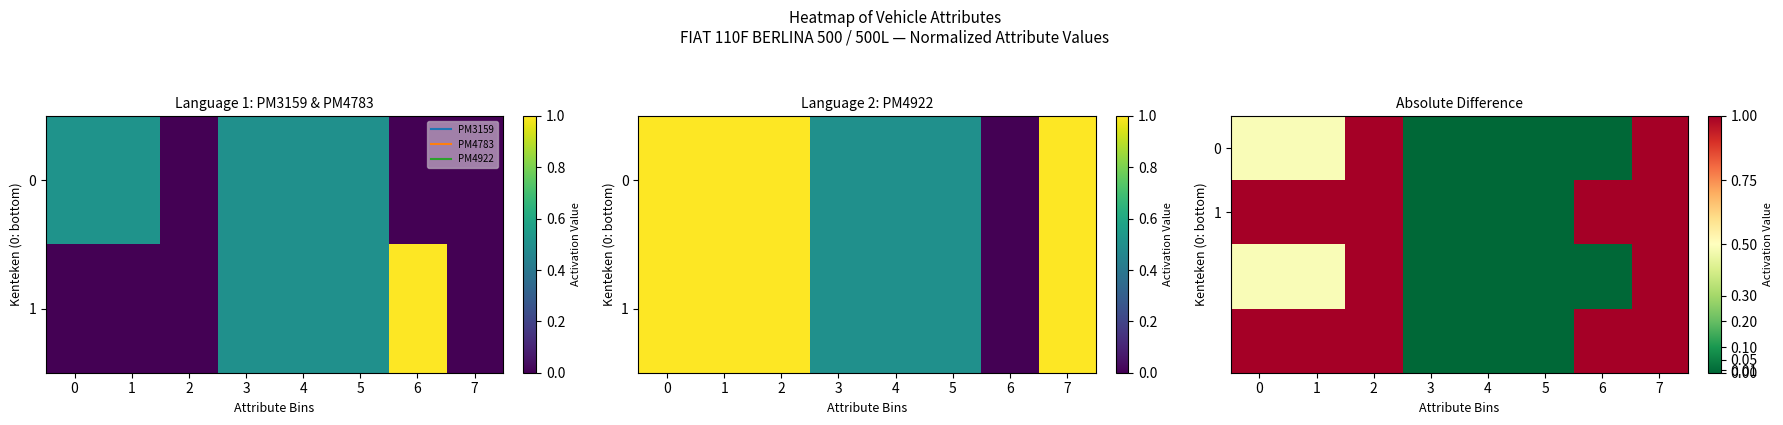

Which category has the lowest value across all series?

3